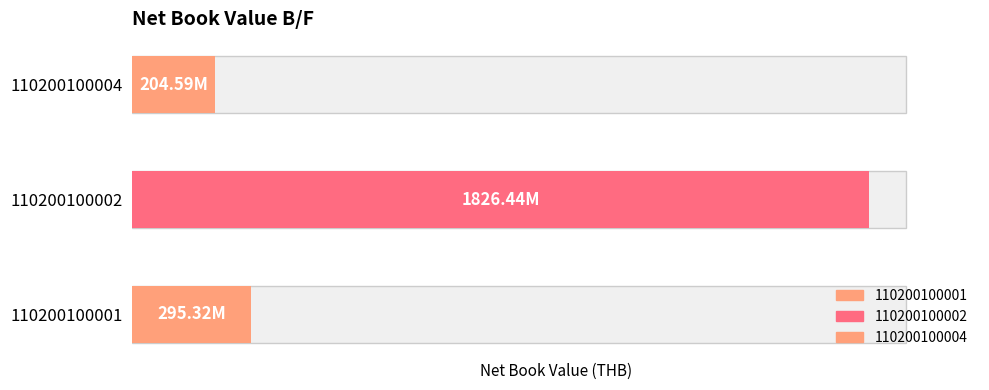

Reading right to left, transcribe all the data shown in this chart.

204591445.2	1826442925.7	295323504.1